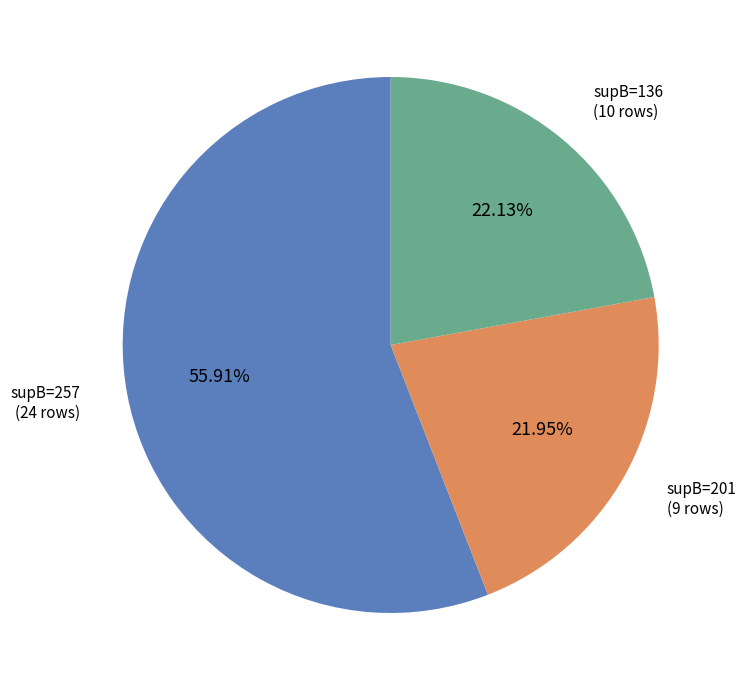

Is there any slice that represents more than half of the pie?

Yes